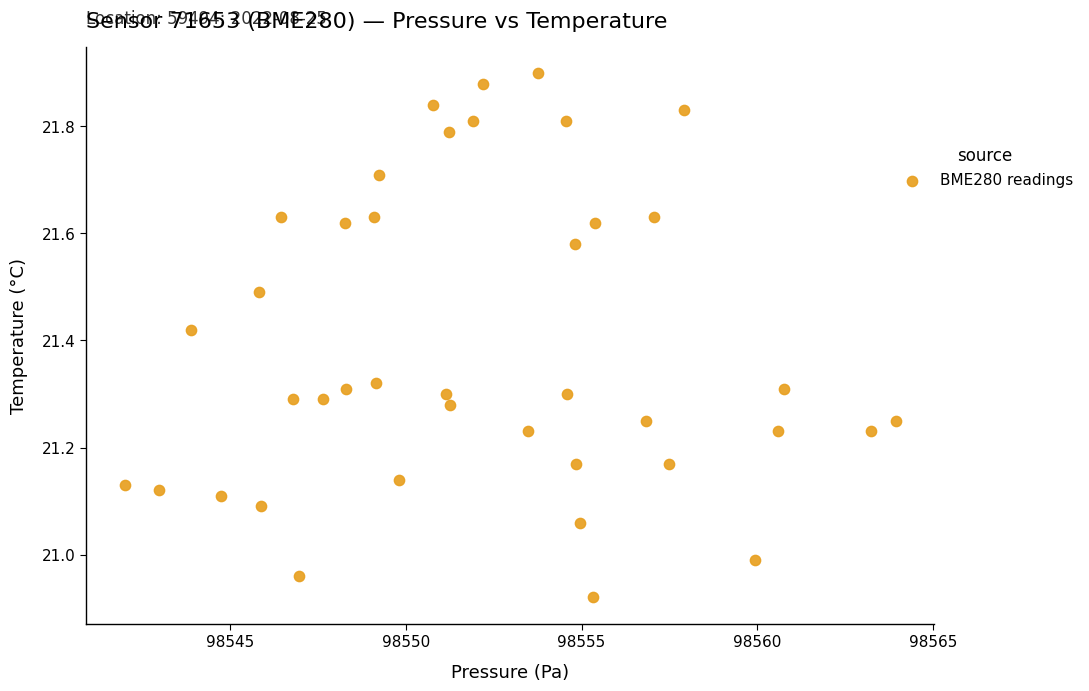

What is the range of Y values (max minus min)?

1.0